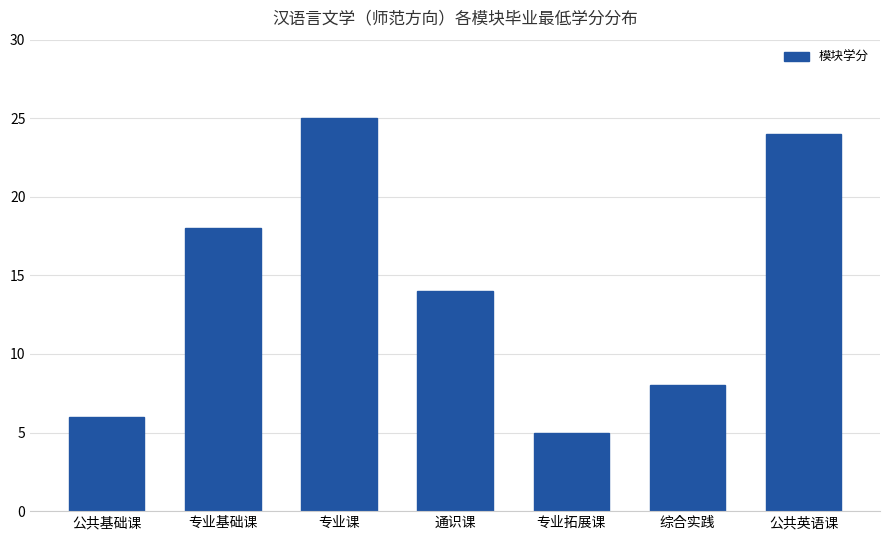

Reading right to left, list all the values displayed in this chart.

公共英语课=24	综合实践=8	专业拓展课=5	通识课=14	专业课=25	专业基础课=18	公共基础课=6